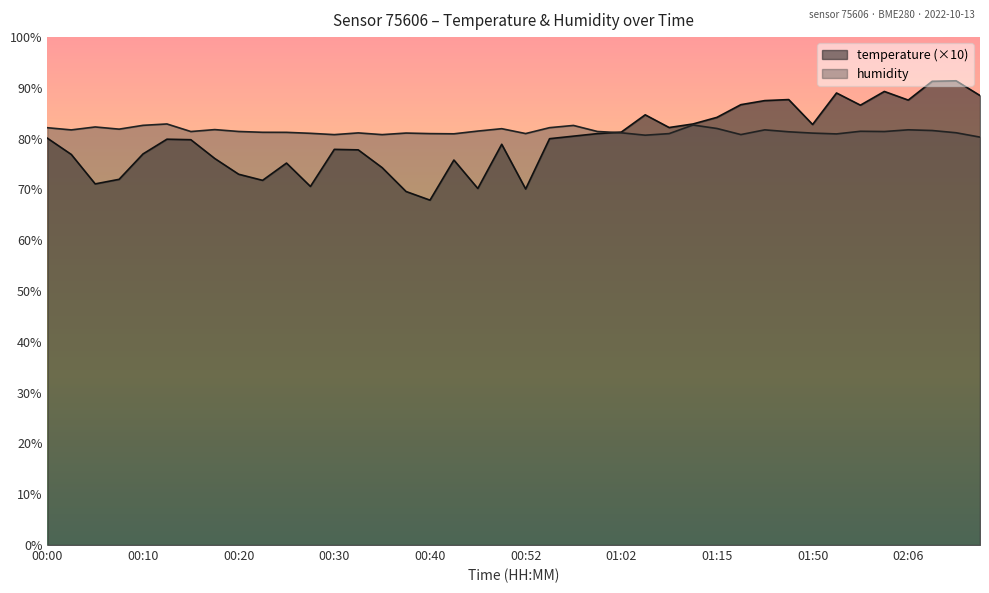

At which label does temperature first exceed 80?

00:00